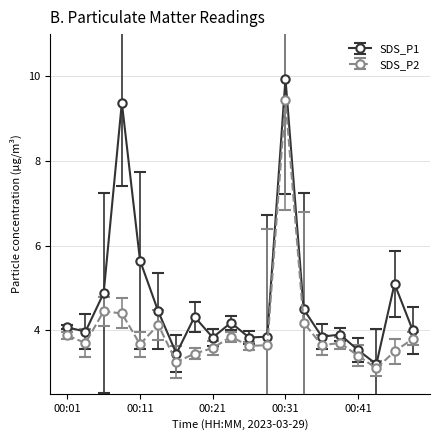

What is the value of the SDS_P2 point at the 3rd from the left?

4.5